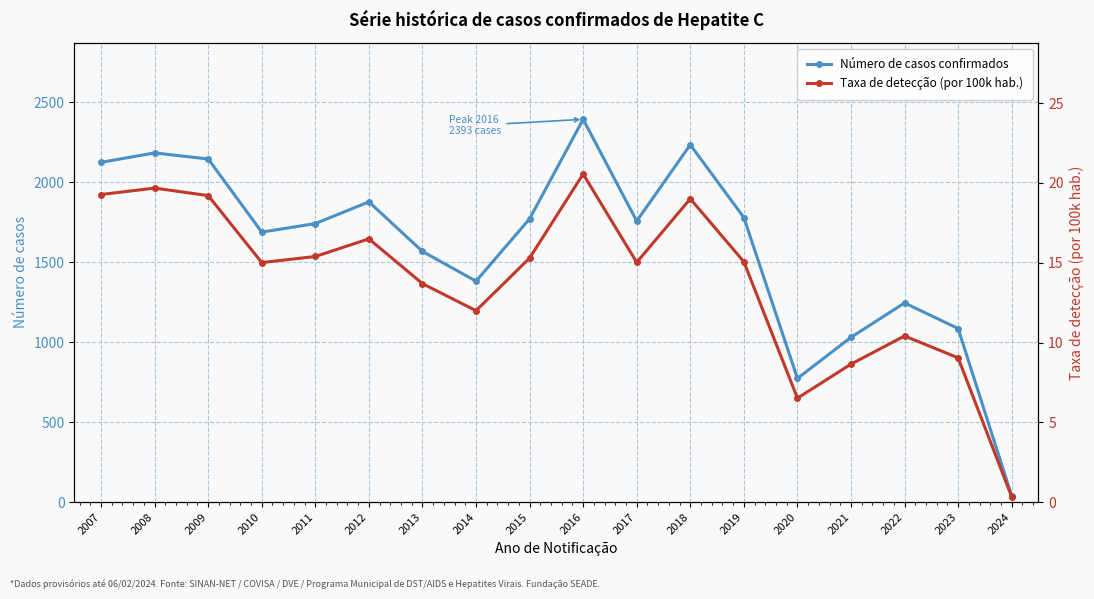

What is the minimum value for Taxa de detecção (por 100k hab.)?

0.3